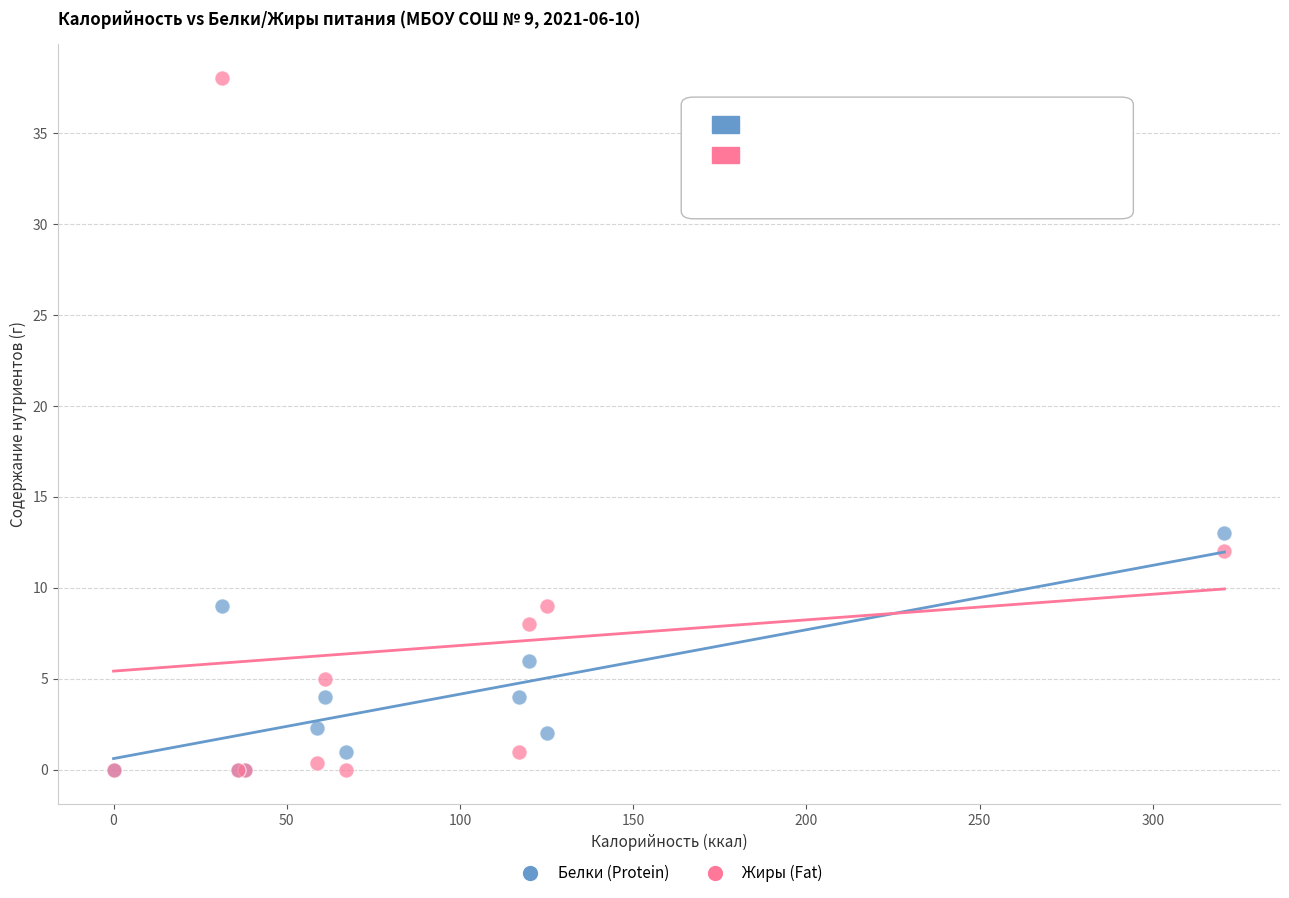

In the Жиры (Fat) series, what Y value is closest to 19?

12.0